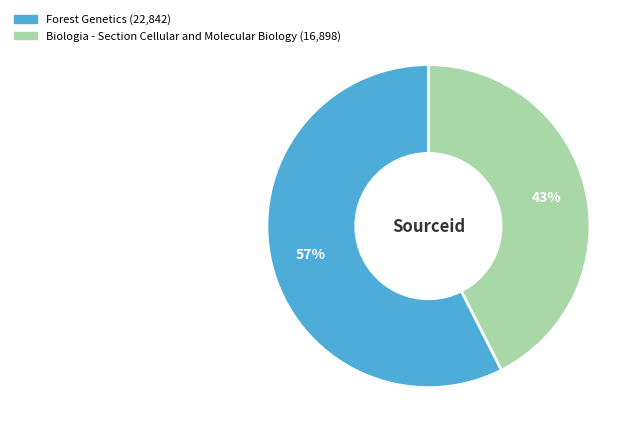

To the nearest percent, what portion does Forest Genetics represent?

57%